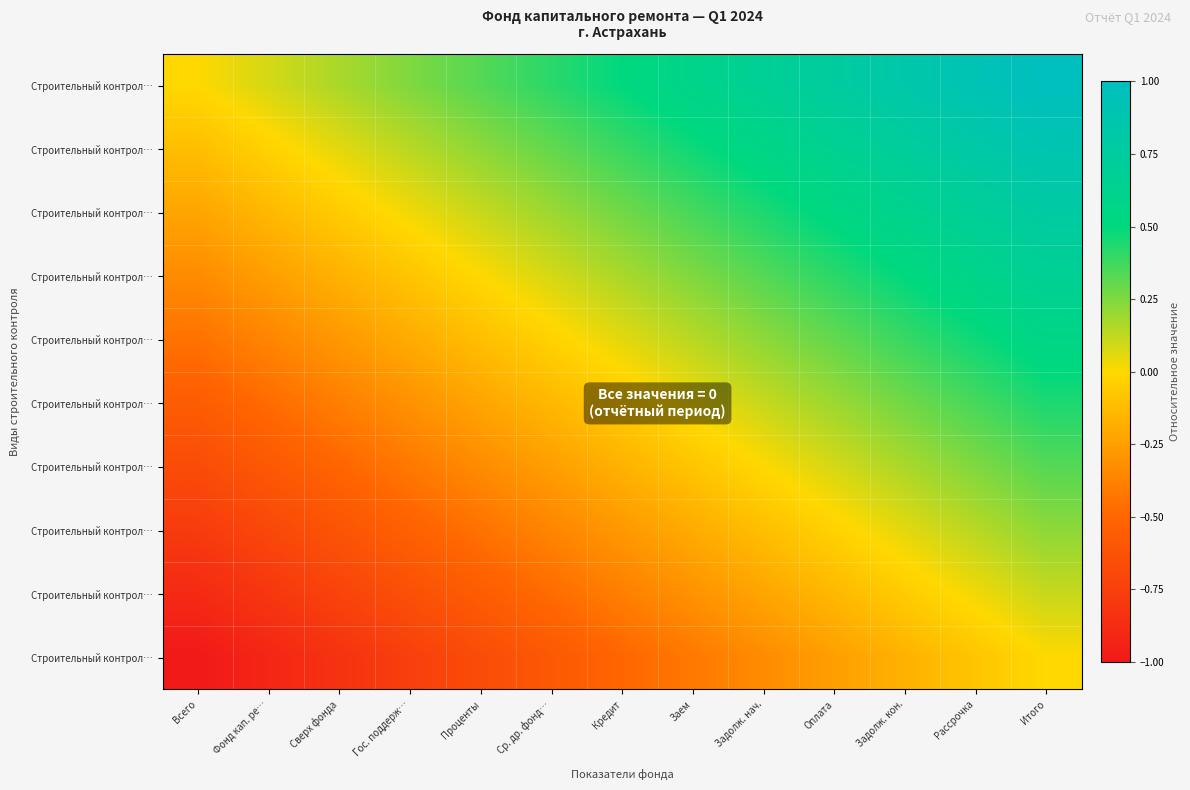

Which label corresponds to the largest value in the chart?

Итого